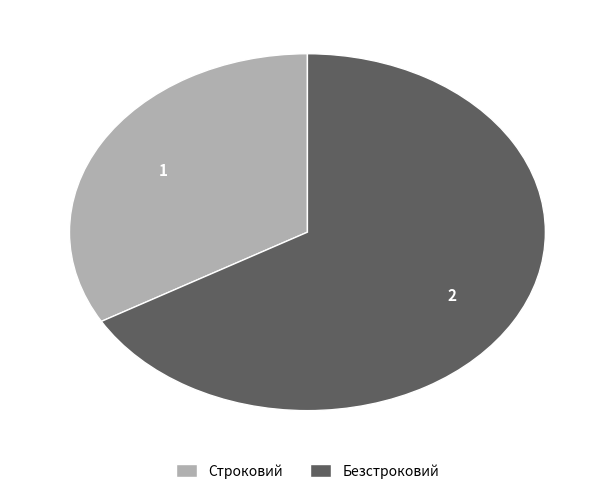

Combined, do Безстроковий and Строковий account for over 50%?

Yes